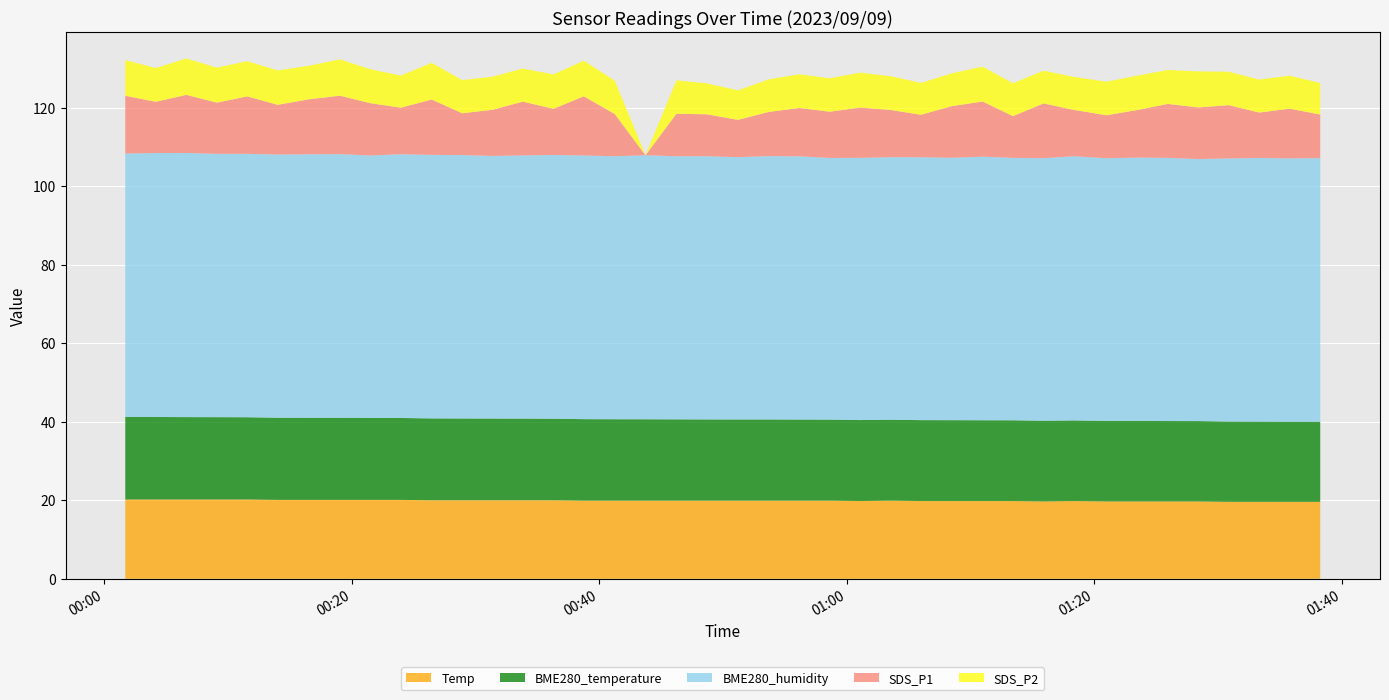

Reading left to right, list all the values displayed in this chart.

Temp: 20.2	20.2	20.2	20.2	20.2	20.1	20.1	20.1	20.1	20.1	20.0	20.0	20.0	20.0	20.0	19.9	19.9	19.9	19.9	19.9	19.9	19.9	19.9	19.9	19.8	19.9	19.8	19.8	19.8	19.8	19.7	19.8	19.7	19.7	19.7	19.7	19.6	19.6	19.6	19.6
BME280_temperature: 21.0	21.0	21.0	21.0	20.9	20.9	20.9	20.9	20.9	20.9	20.9	20.8	20.8	20.8	20.8	20.8	20.7	20.7	20.7	20.7	20.7	20.7	20.7	20.6	20.6	20.6	20.6	20.6	20.6	20.6	20.6	20.5	20.5	20.5	20.5	20.5	20.4	20.4	20.4	20.4
BME280_humidity: 67.1	67.2	67.3	67.1	67.1	67.0	67.1	67.2	66.8	67.2	67.1	67.1	66.9	67.0	67.2	67.2	67.0	67.2	67.0	67.0	66.8	67.1	67.0	66.6	66.8	66.9	67.0	66.8	67.1	66.8	66.9	67.3	66.9	67.1	67.0	66.7	67.0	67.2	67.1	67.2
SDS_P1: 14.7	13.1	14.8	13.1	14.6	12.7	14.0	14.9	13.3	11.8	14.1	10.7	11.8	13.7	11.8	15.1	10.7	0.0	10.8	10.7	9.5	11.2	12.3	11.8	12.8	12.0	10.8	13.1	14.1	10.6	13.9	11.8	10.9	12.1	13.7	13.2	13.6	11.6	12.7	11.1
SDS_P2: 9.1	8.6	9.3	8.9	9.0	8.8	8.6	9.2	8.7	8.2	9.3	8.4	8.4	8.4	8.8	9.1	8.5	0.0	8.5	7.9	7.5	8.3	8.6	8.5	8.9	8.6	8.1	8.3	8.9	8.4	8.3	8.4	8.6	8.8	8.7	9.2	8.5	8.4	8.4	8.0